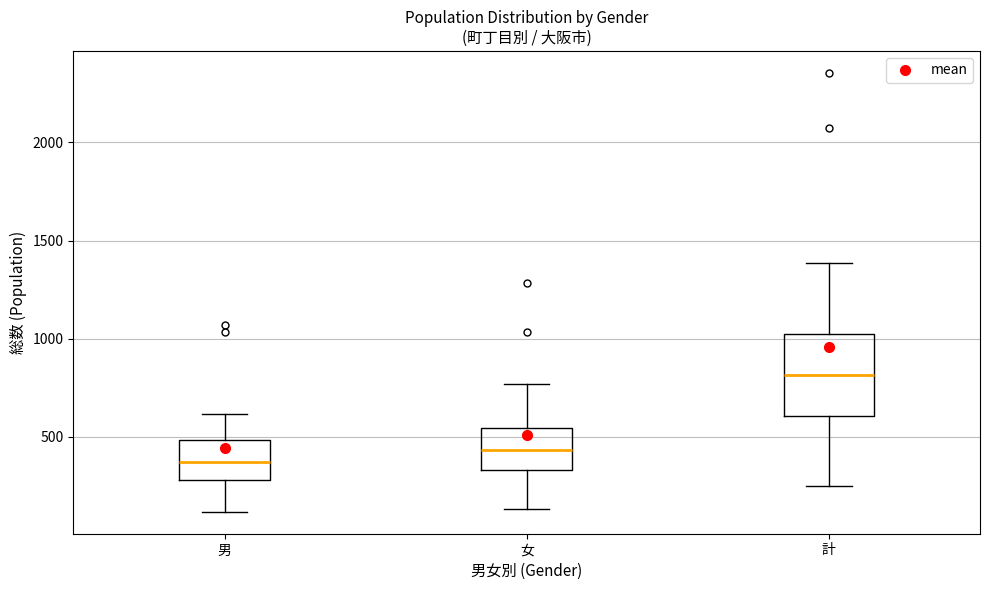

Which box's median line is the lowest?

男